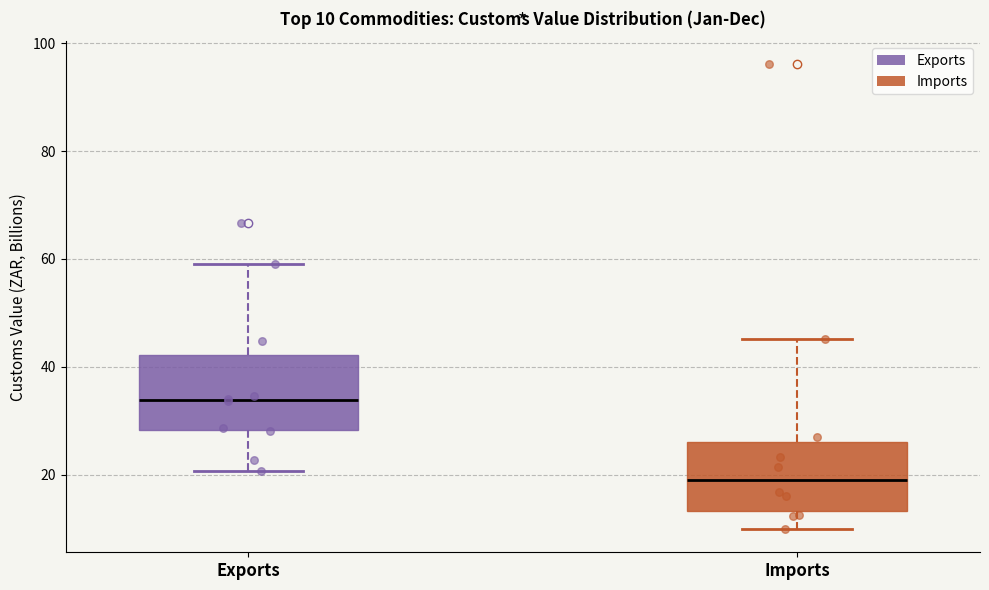

Which box's median line is the highest?

Exports